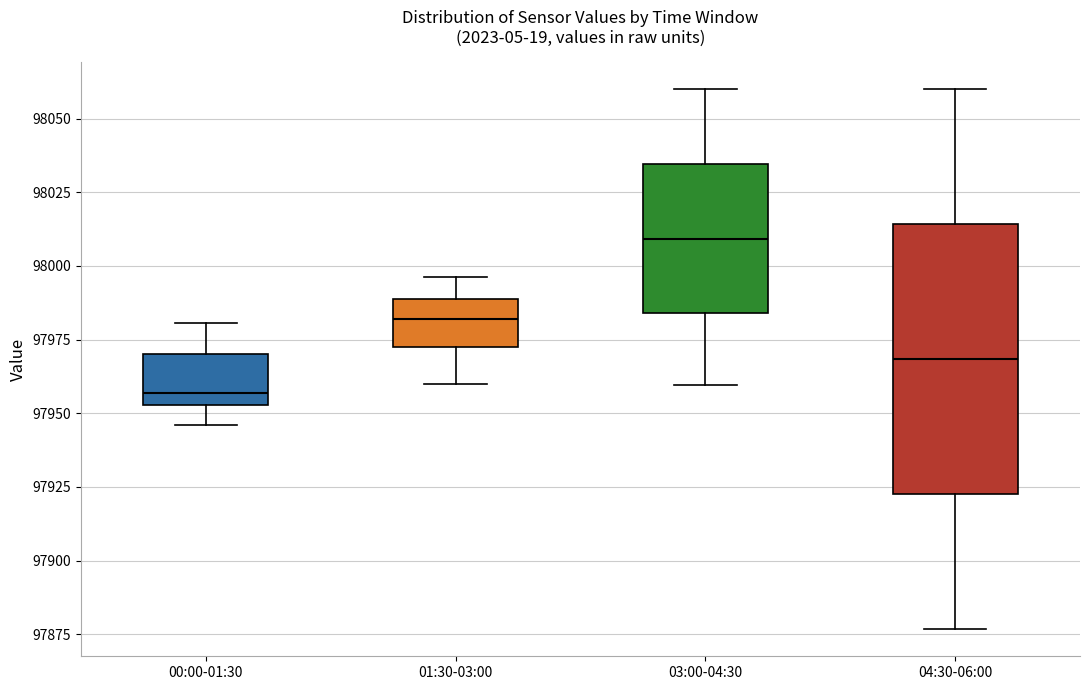

Where is the upper edge of the box for 00:00-01:30 on the y-axis? The values are not printed on the chart, so give them approximately, as read against the axis.

97970